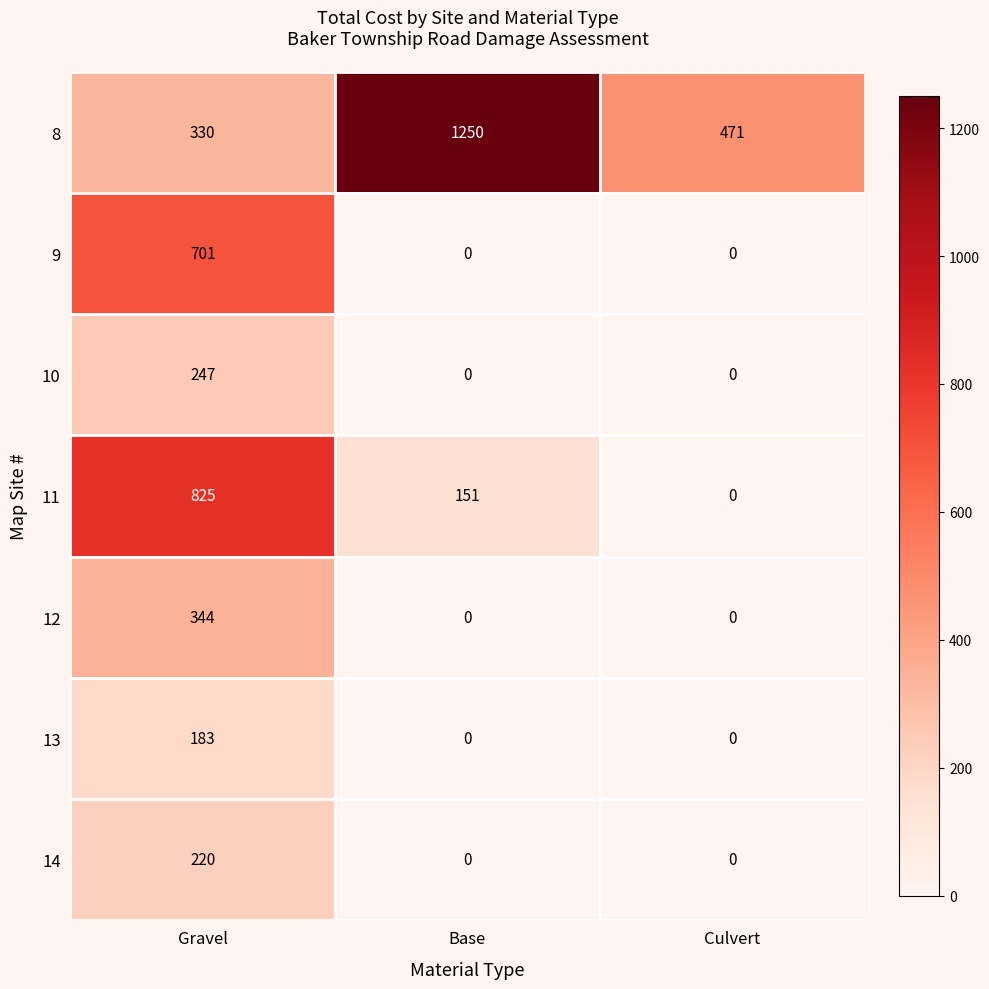

Which label corresponds to the largest value in the chart?

Base